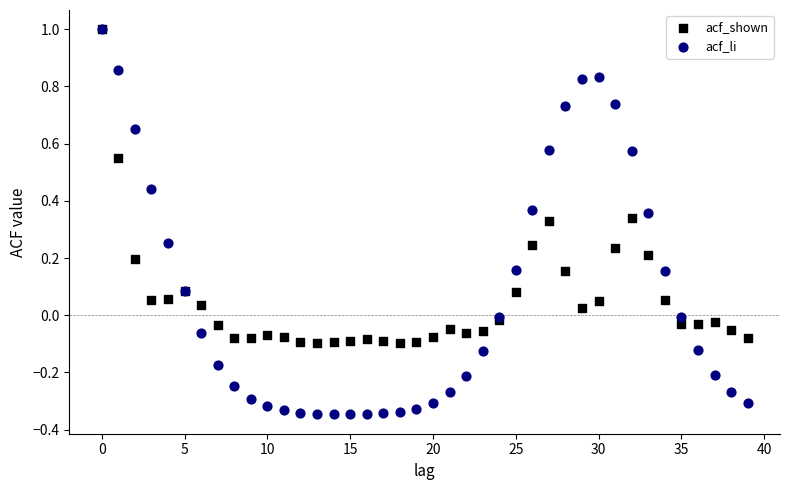

What are all the series names shown in the legend?

acf_shown, acf_li